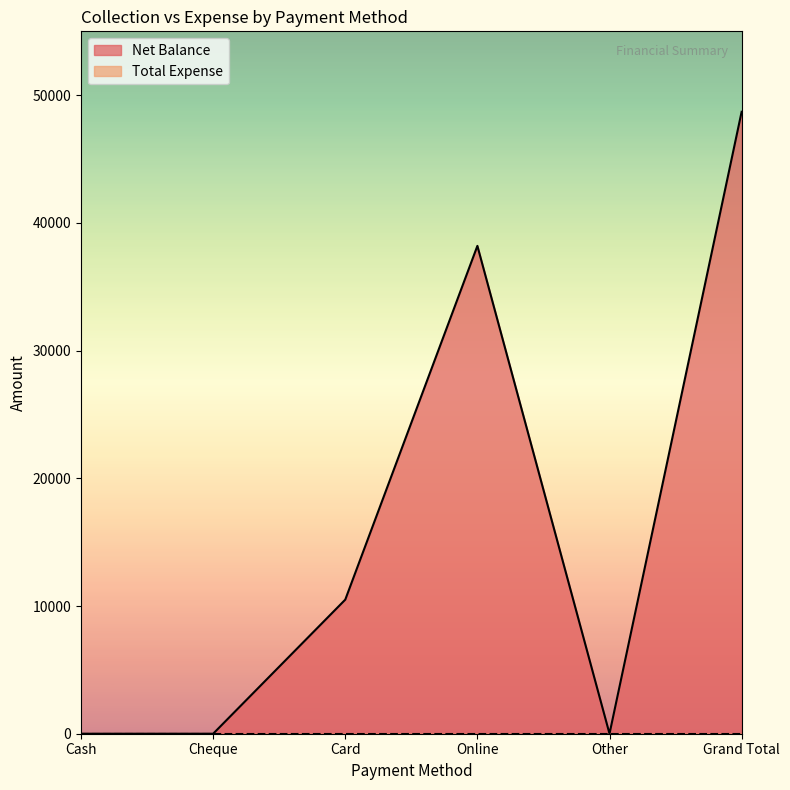

Is it true that the value at Cheque is 24560?

False